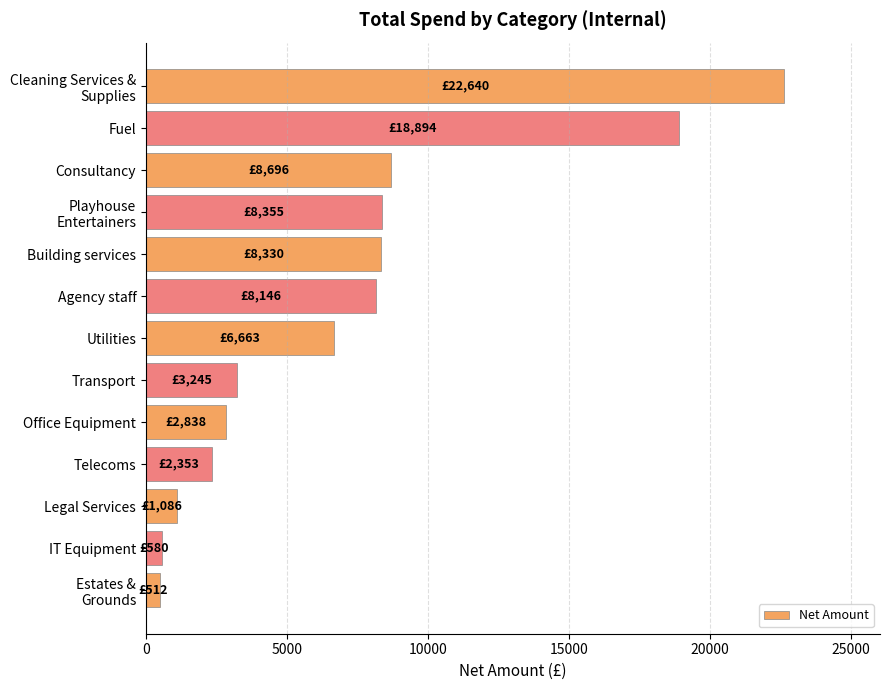

What is the greatest value displayed?

22639.9